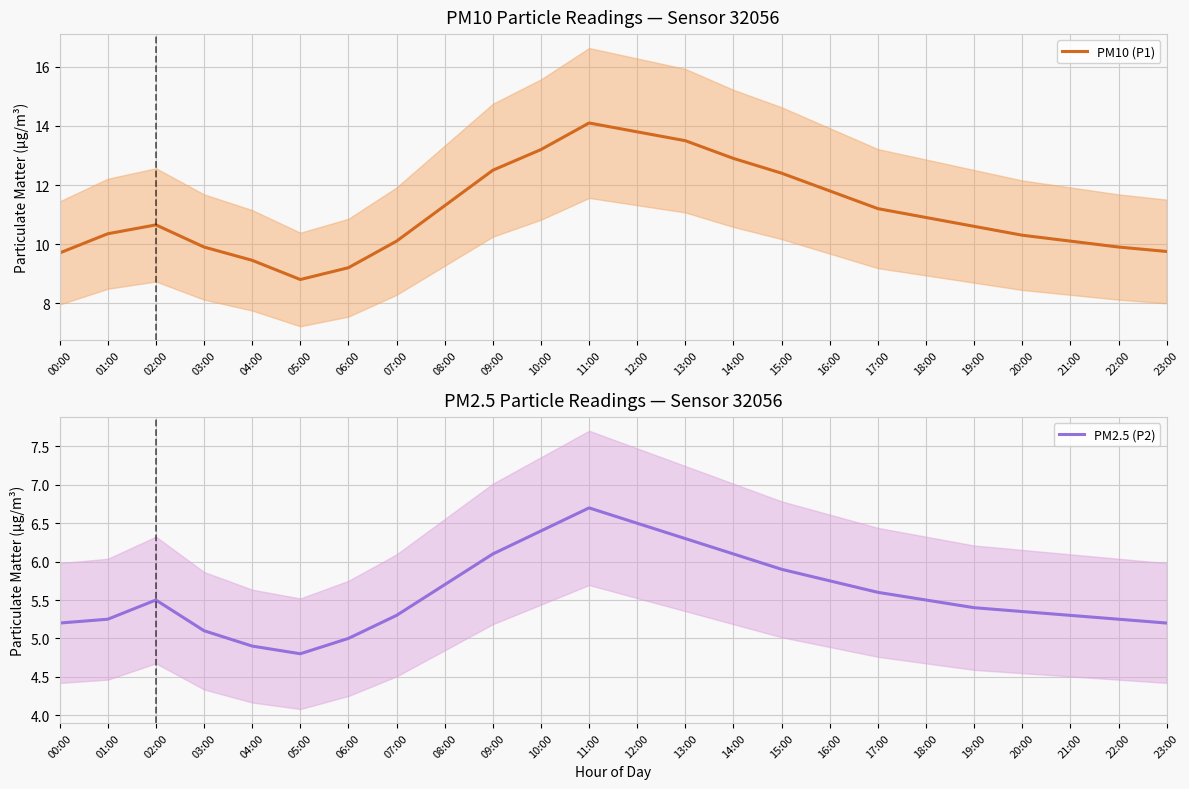

Is this an area chart (filled region under the line)?

No